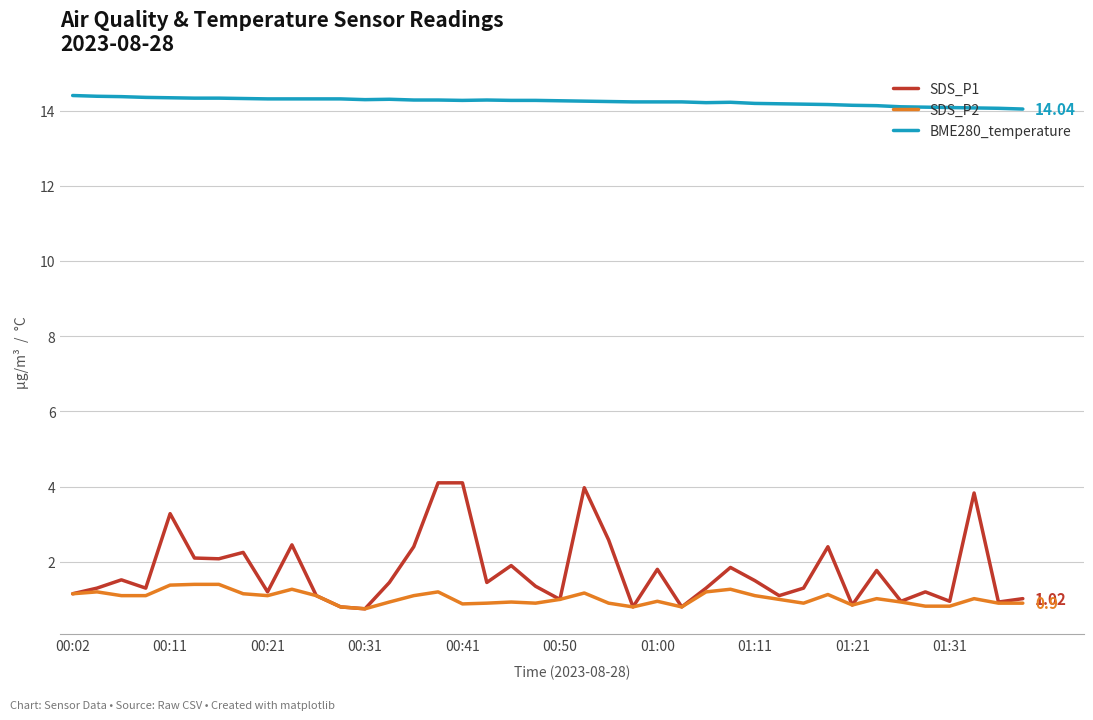

True or false: BME280_temperature and SDS_P1 cross at least once.

False